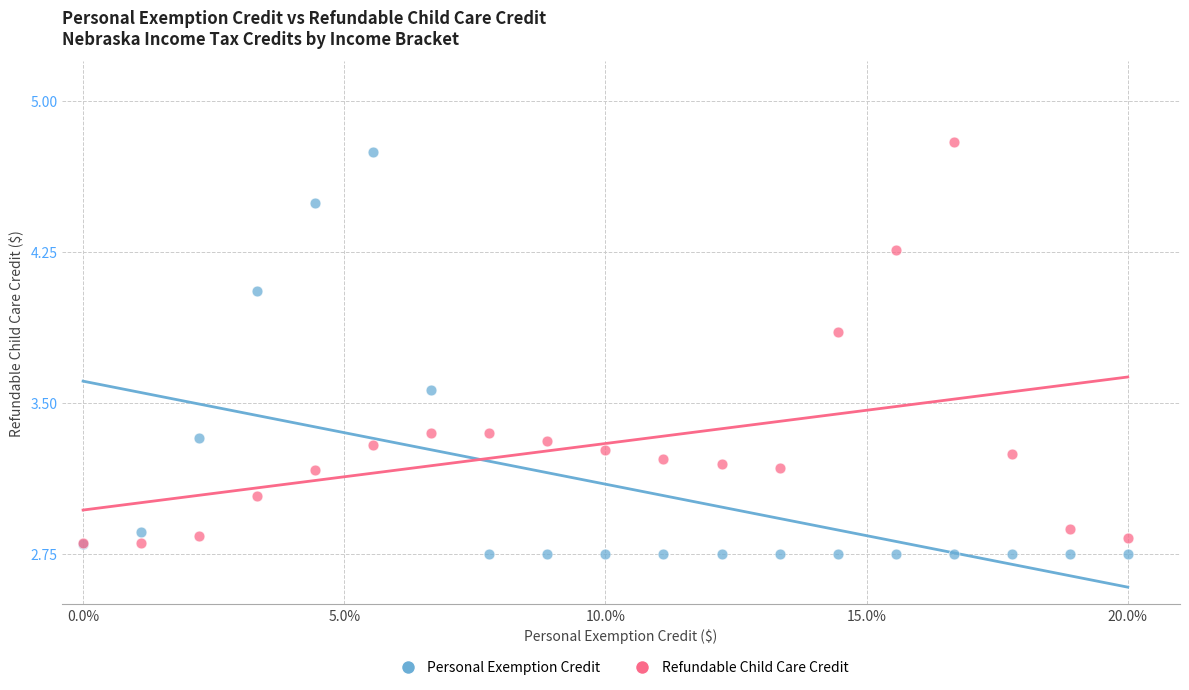

What are all the series names shown in the legend?

Personal Exemption Credit, Refundable Child Care Credit